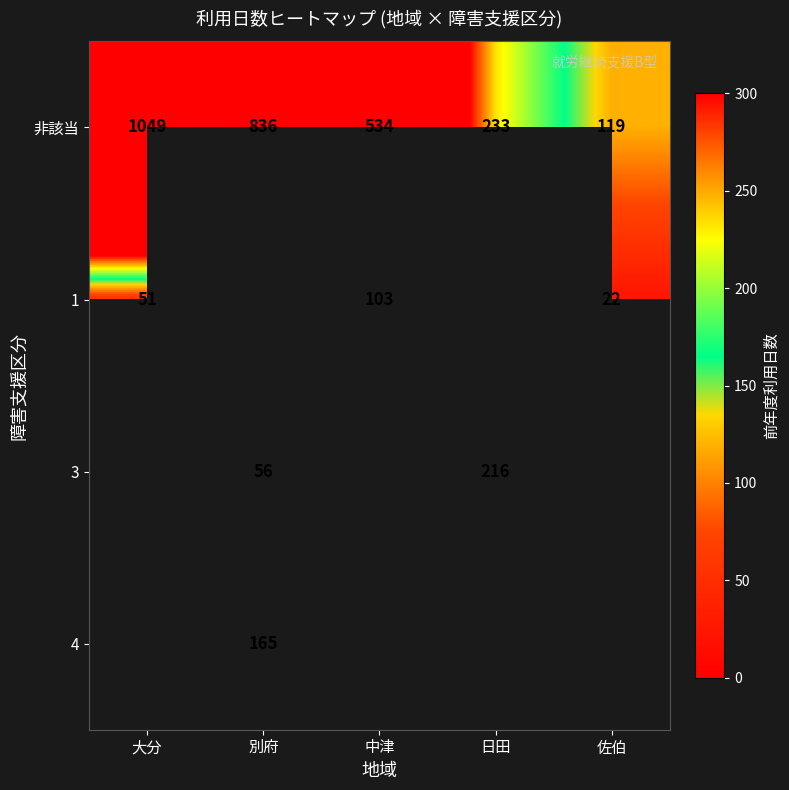

What is the sum of the 1 values at 中津 and 大分?

154